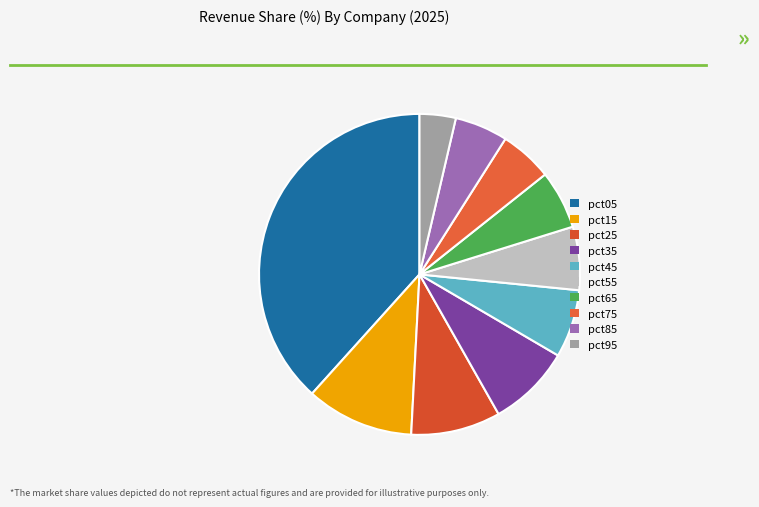

Does pct75 represent more than half of the total?

No